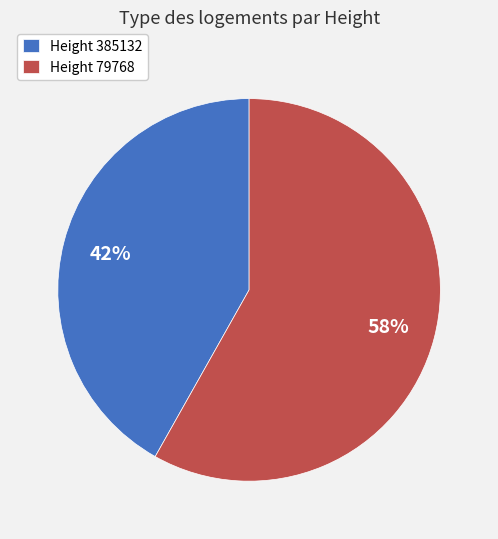

Does any single category account for the majority?

Yes